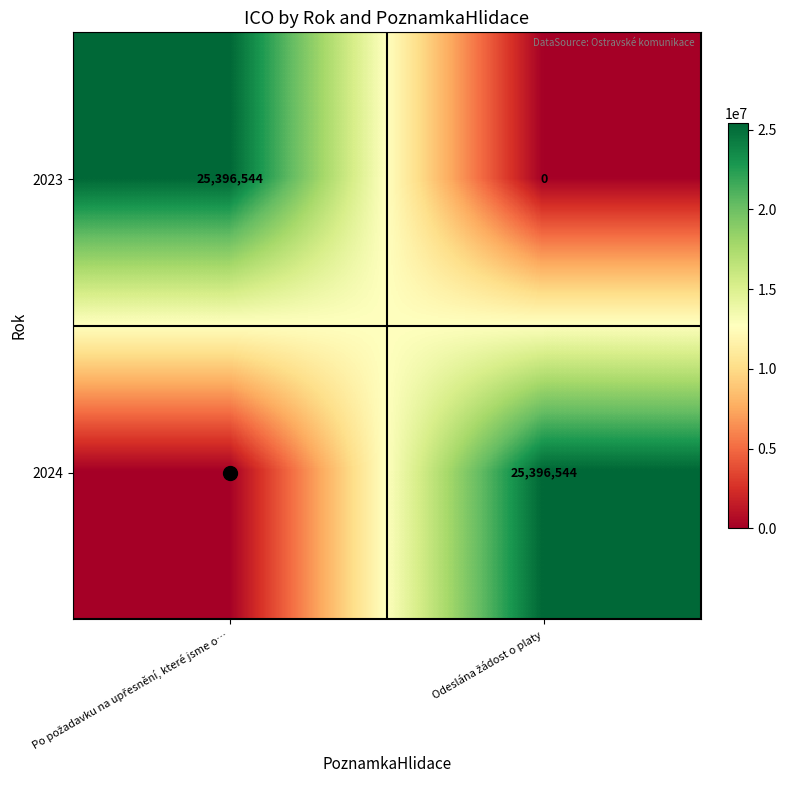

What is the maximum value shown in the chart?

25396544